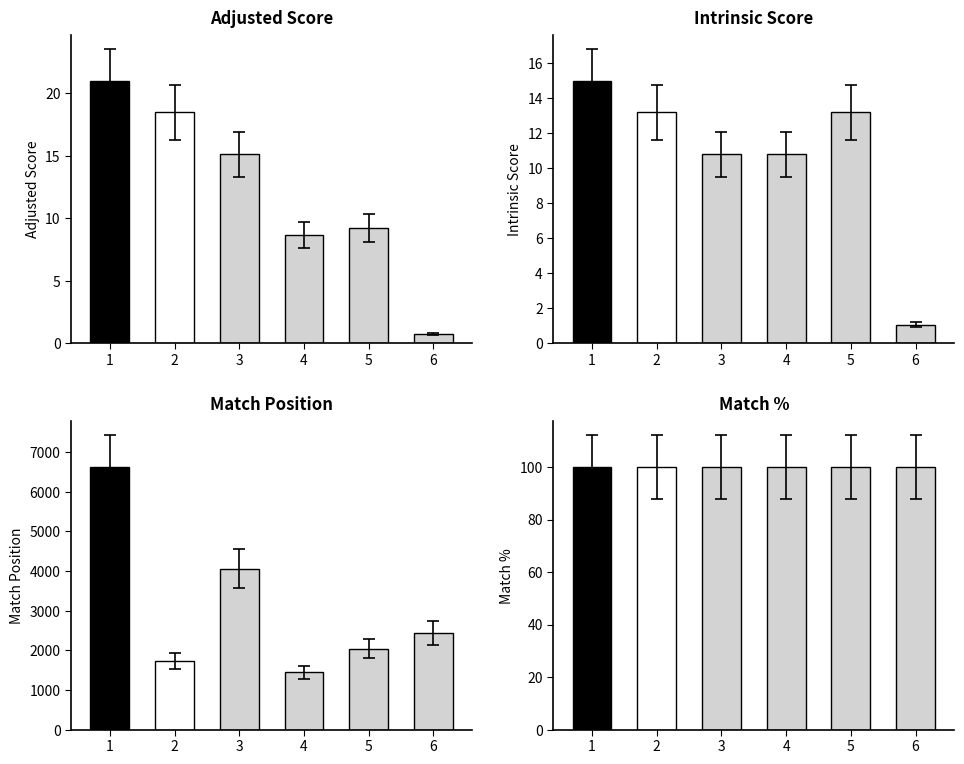

What is the minimum value shown in the chart?

0.8